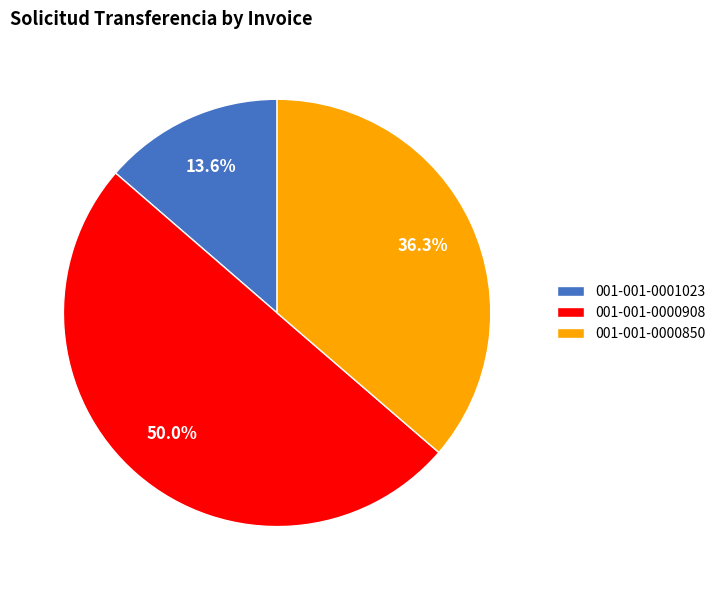

How many slices are in this pie chart?

3